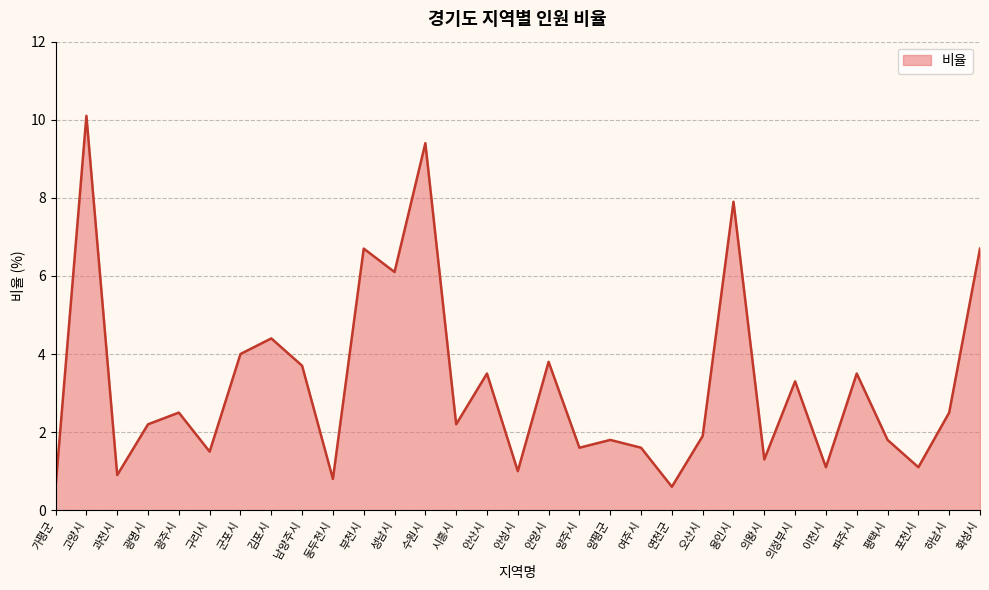

True or false: the data shows 1.7 at 김포시.

False